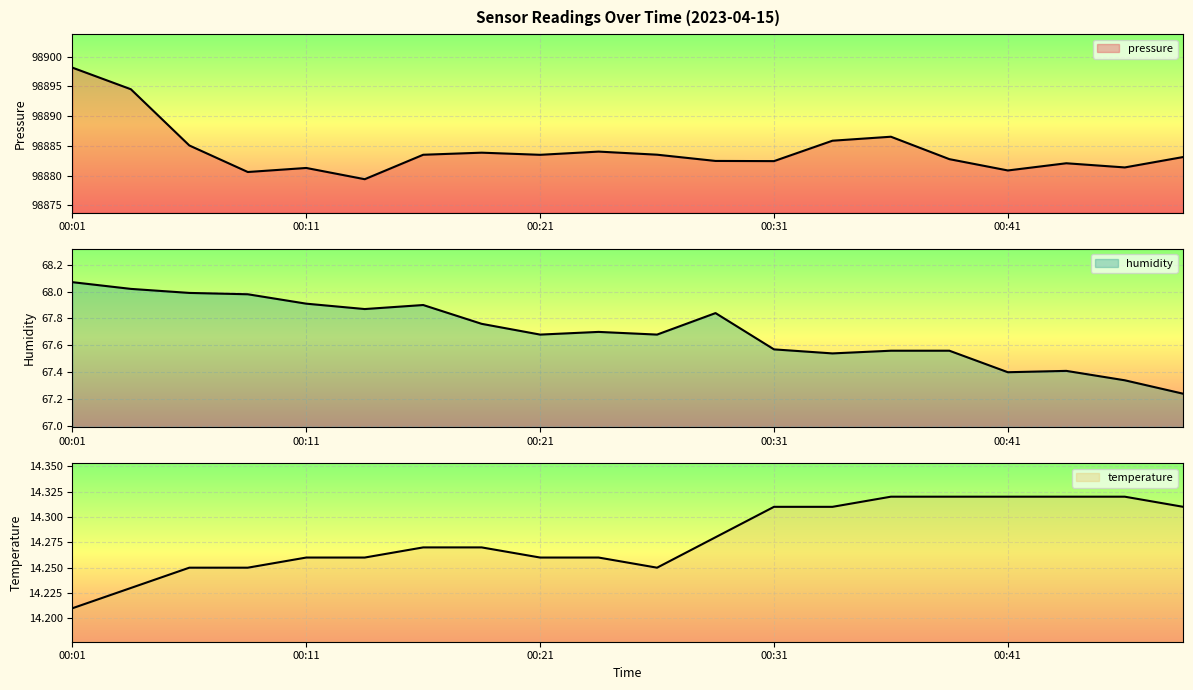

Reading left to right, extract all data points from this chart.

pressure: 98898.1	98894.5	98885.1	98880.6	98881.3	98879.4	98883.5	98883.8	98883.5	98884.0	98883.5	98882.4	98882.4	98885.9	98886.5	98882.8	98880.9	98882.1	98881.4	98883.1
humidity: 68.1	68.0	68.0	68.0	67.9	67.9	67.9	67.8	67.7	67.7	67.7	67.8	67.6	67.5	67.6	67.6	67.4	67.4	67.3	67.2
temperature: 14.2	14.2	14.2	14.2	14.3	14.3	14.3	14.3	14.3	14.3	14.2	14.3	14.3	14.3	14.3	14.3	14.3	14.3	14.3	14.3